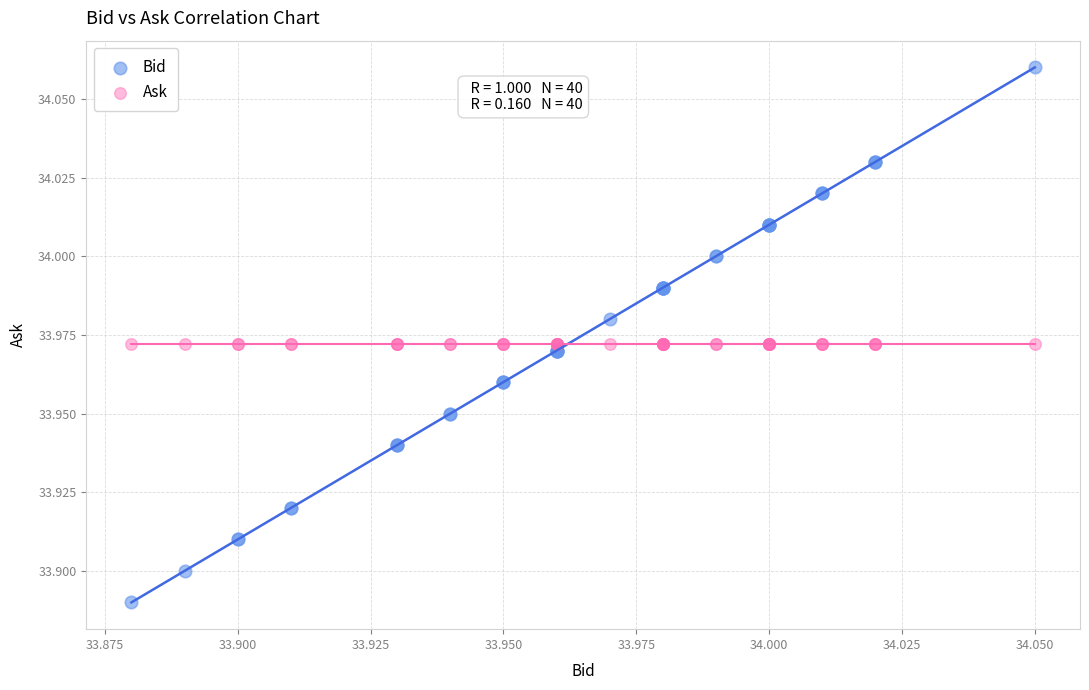

What are all the series names shown in the legend?

Bid, Ask